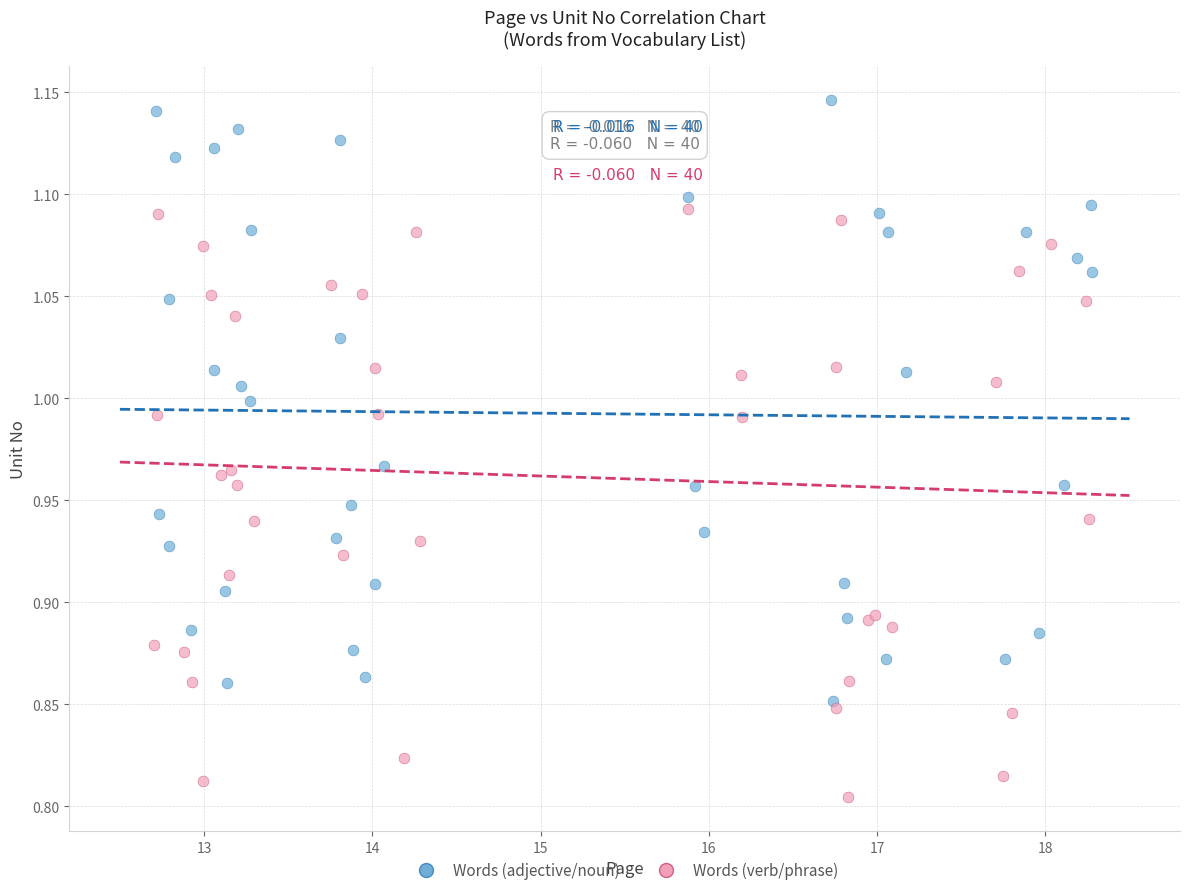

Which series reaches the minimum Y coordinate?

Words (verb/phrase)